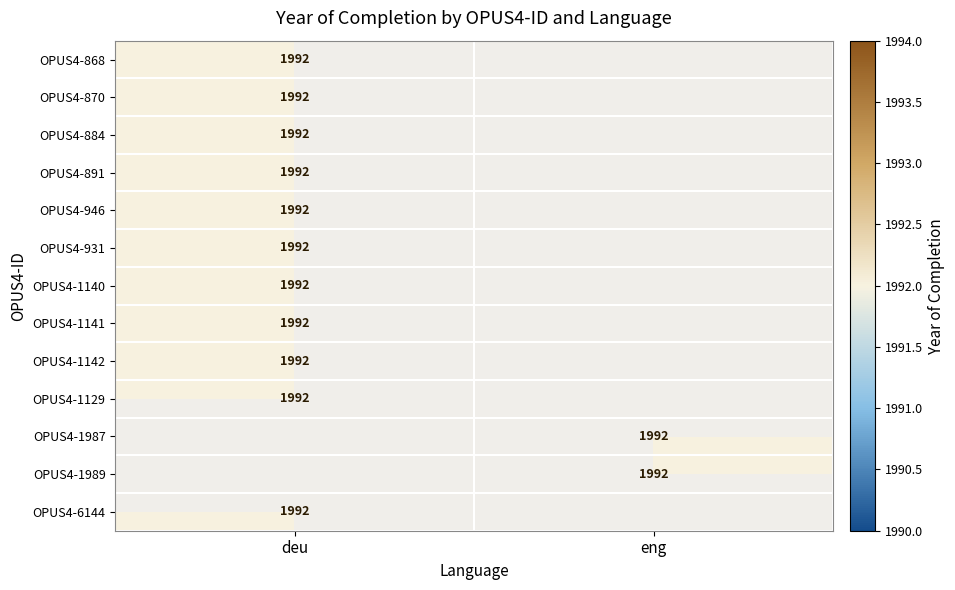

At which label is OPUS4-946 closest to 996?

deu